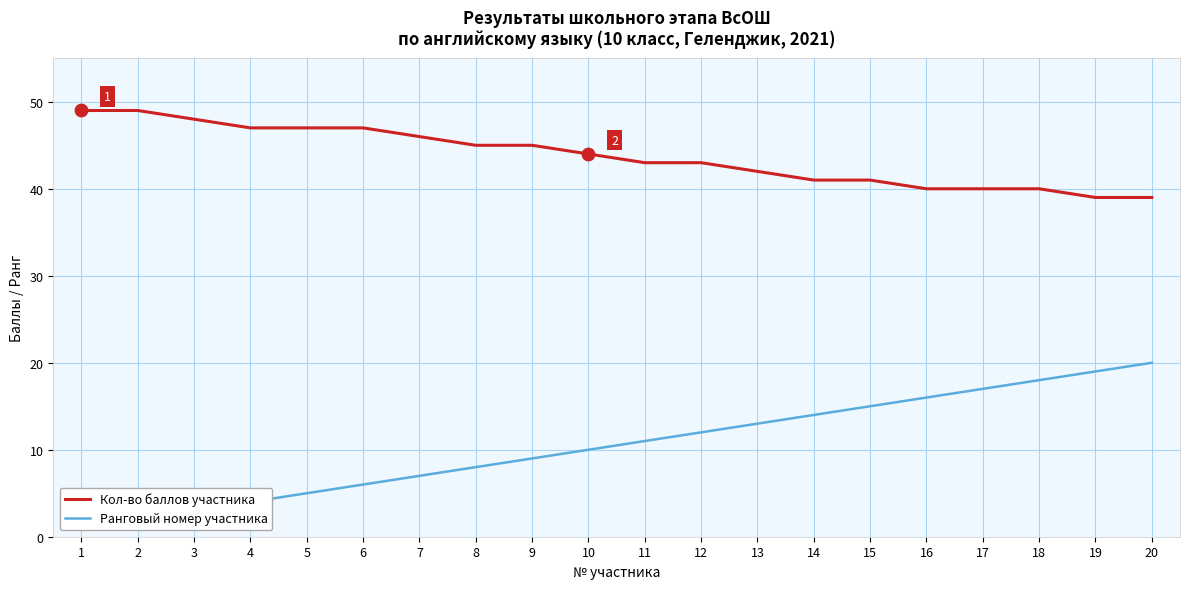

What is the total value across all series at 13?

55